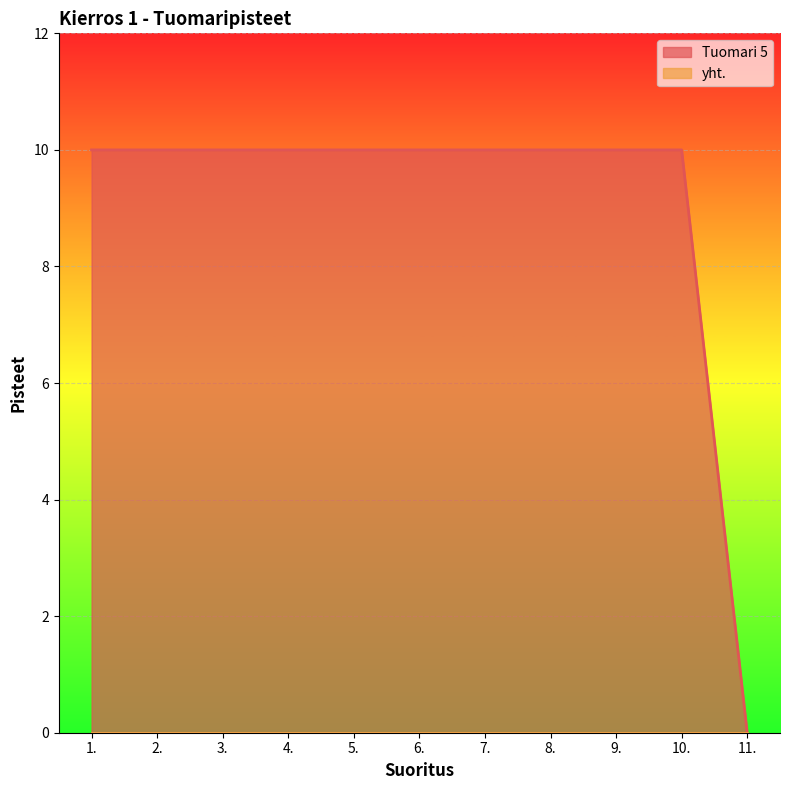

At which label is the value closest to 5?

1.